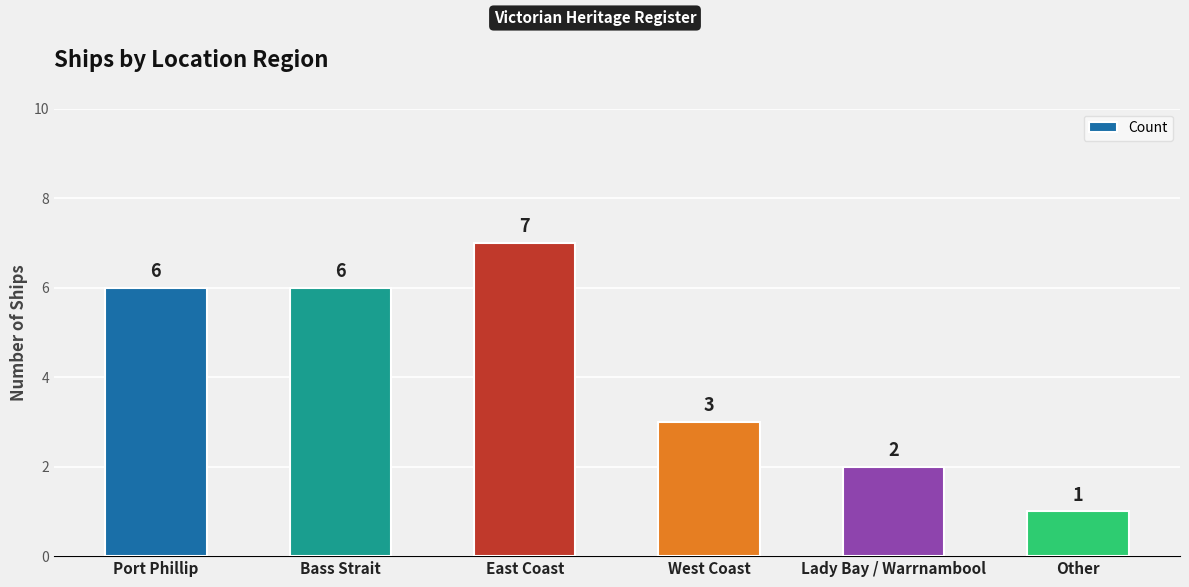

Does the chart contain any negative values?

No